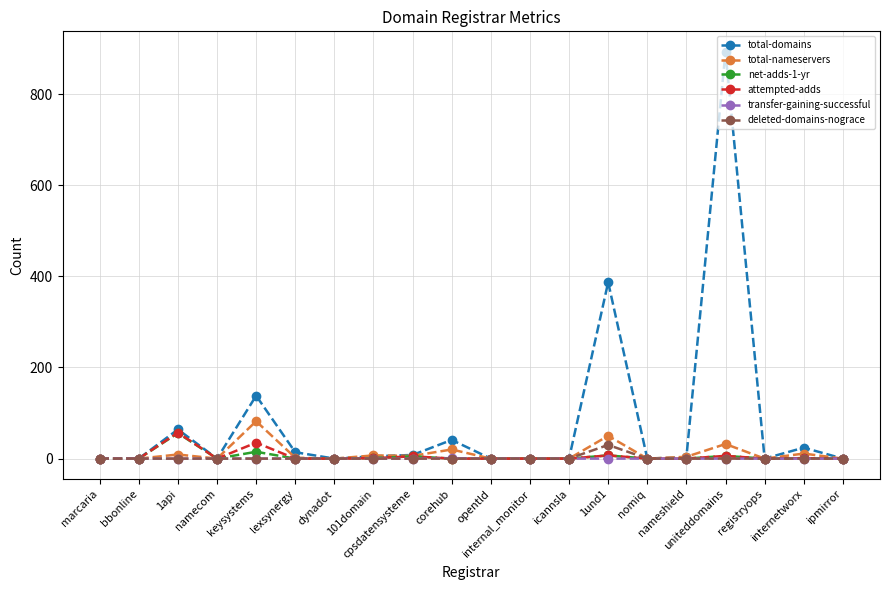

Which series has the largest range (max minus min)?

total-domains